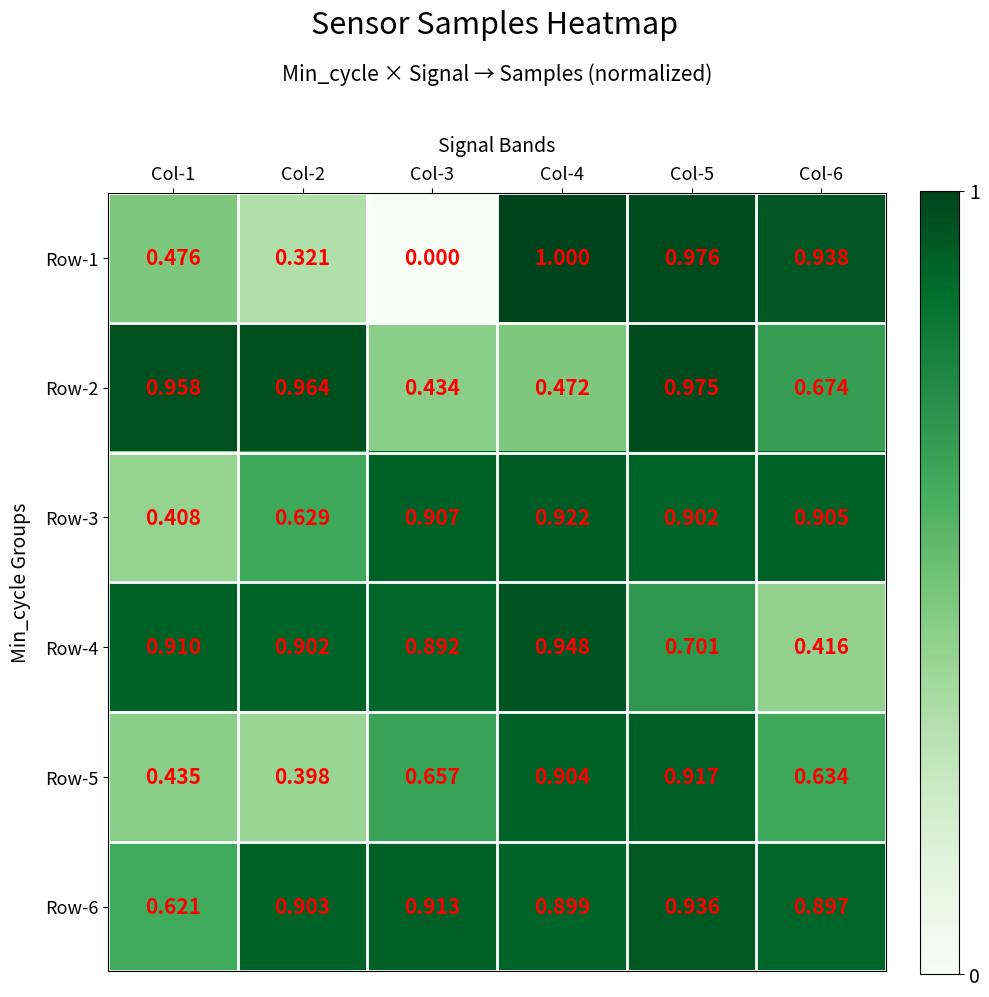

Is the value of Row-6 at Col-3 greater than the value of Row-1 at Col-1?

Yes